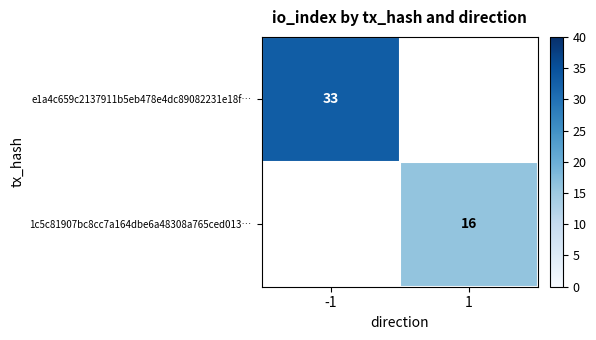

The value of e1a4c659c2137911b5eb478e4dc89082231e18f… at -1 is 57. True or false?

False